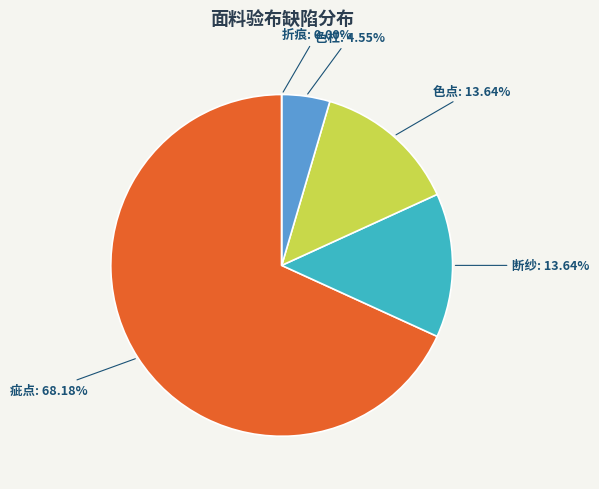

Rank the categories by value from lowest to highest.

折痕, 色杠, 断纱, 色点, 疵点